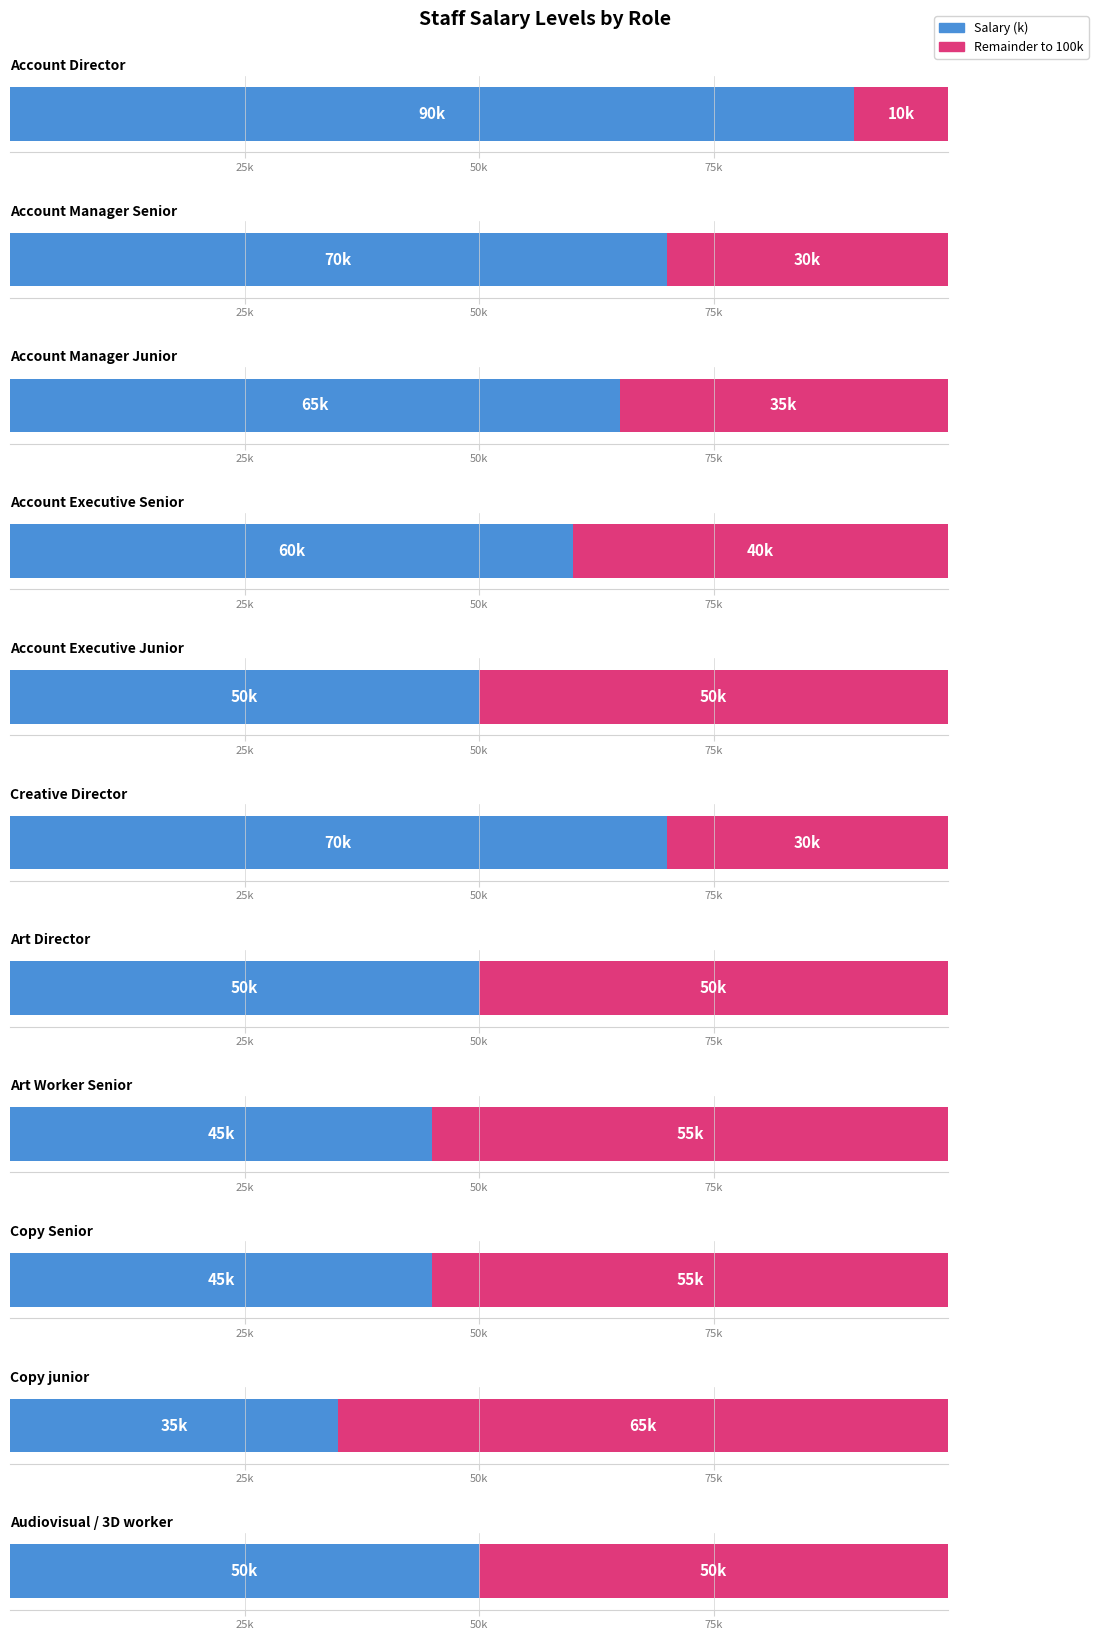

What is the label of the 11th bar from the left?

Audiovisual / 3D worker